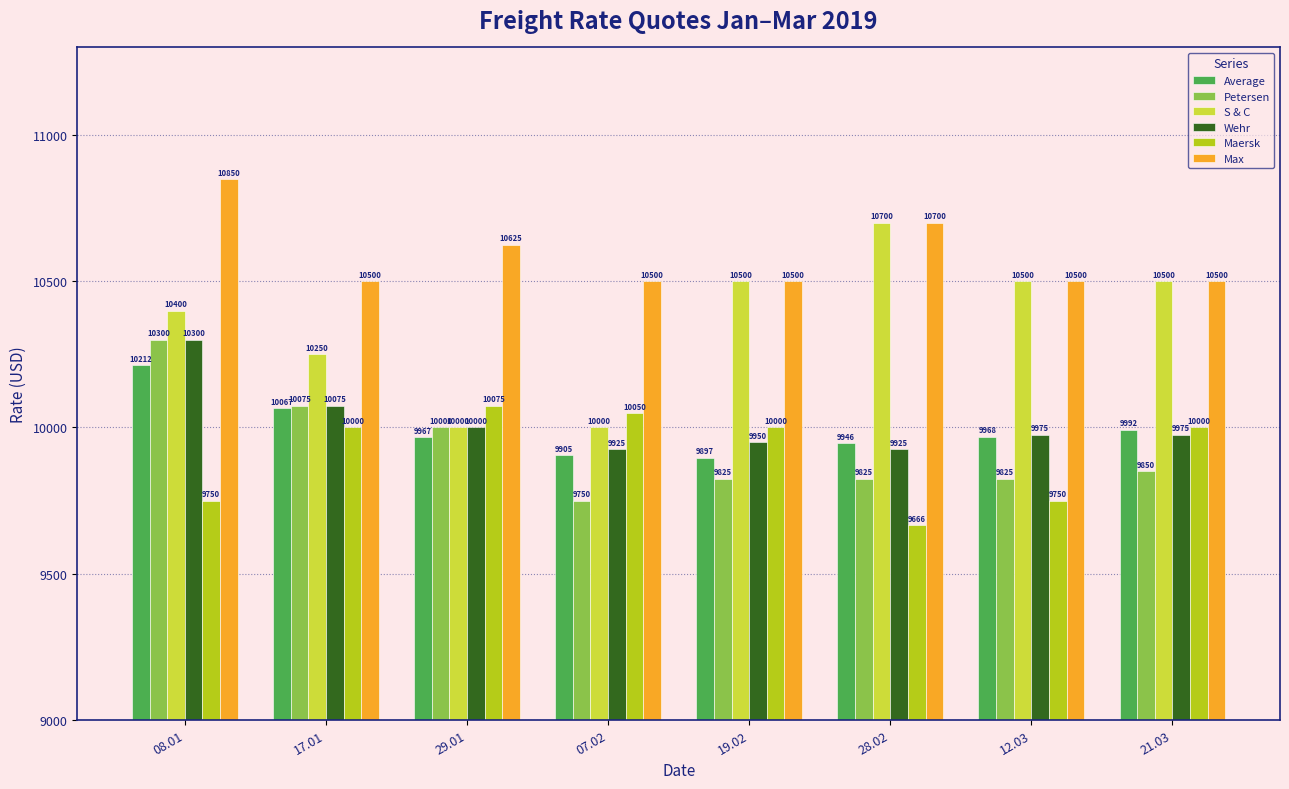

What is the minimum value for Petersen?

9750